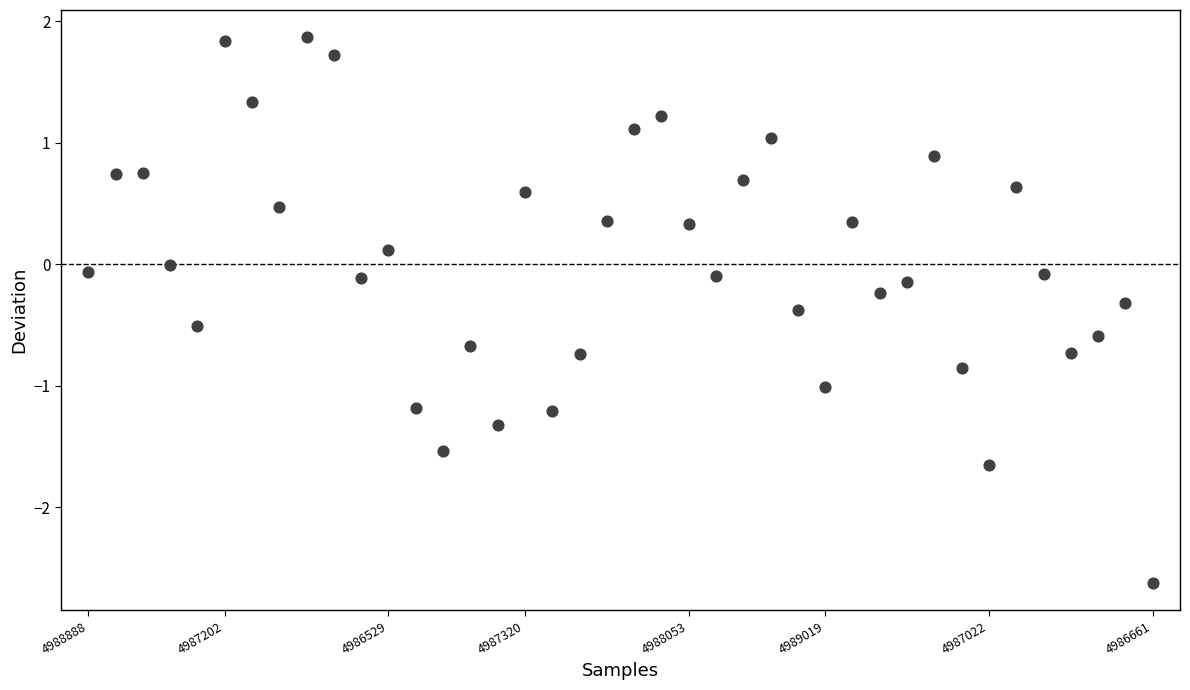

What is the range of Y values (max minus min)?

4.5